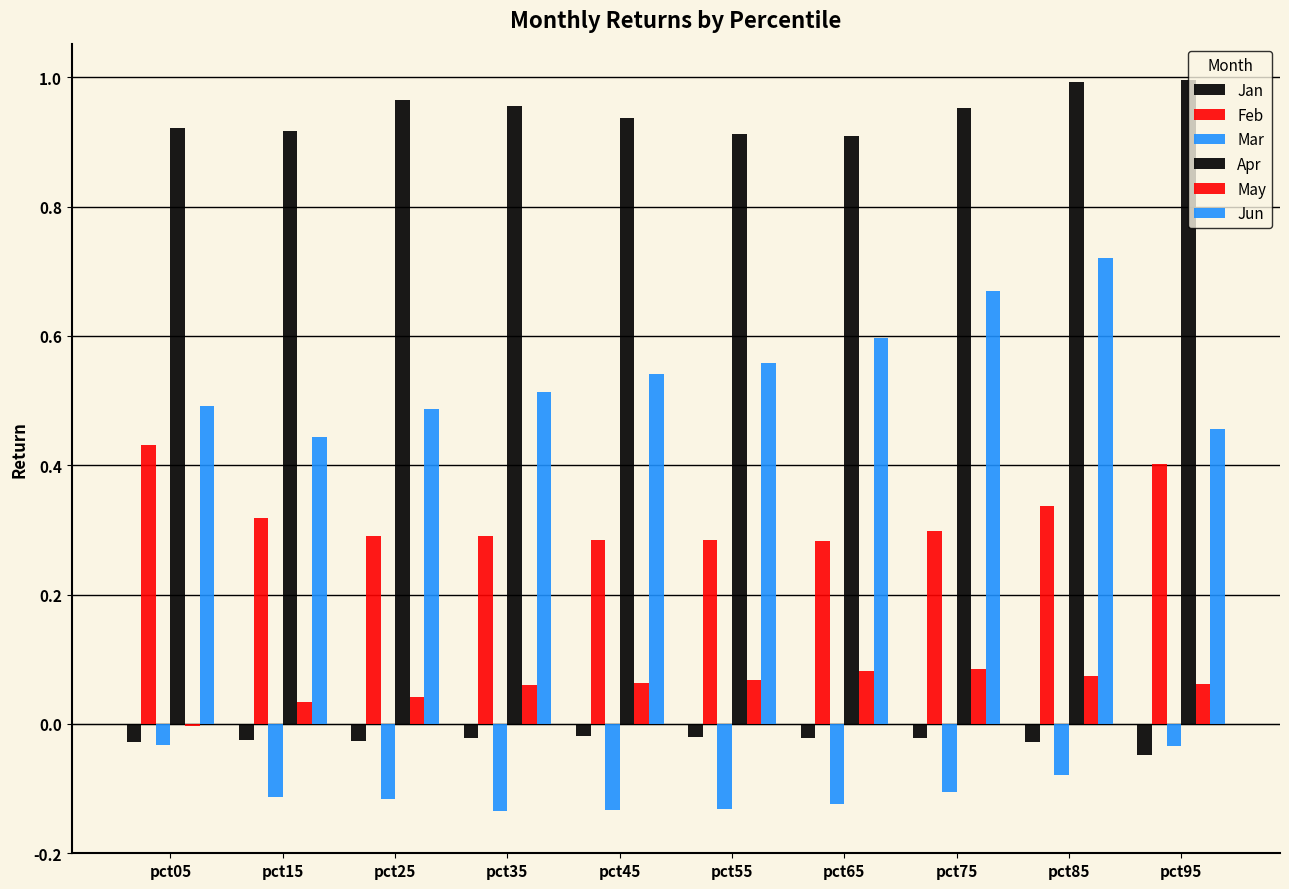

What is the difference between the maximum and minimum values in the Jun series?

0.3